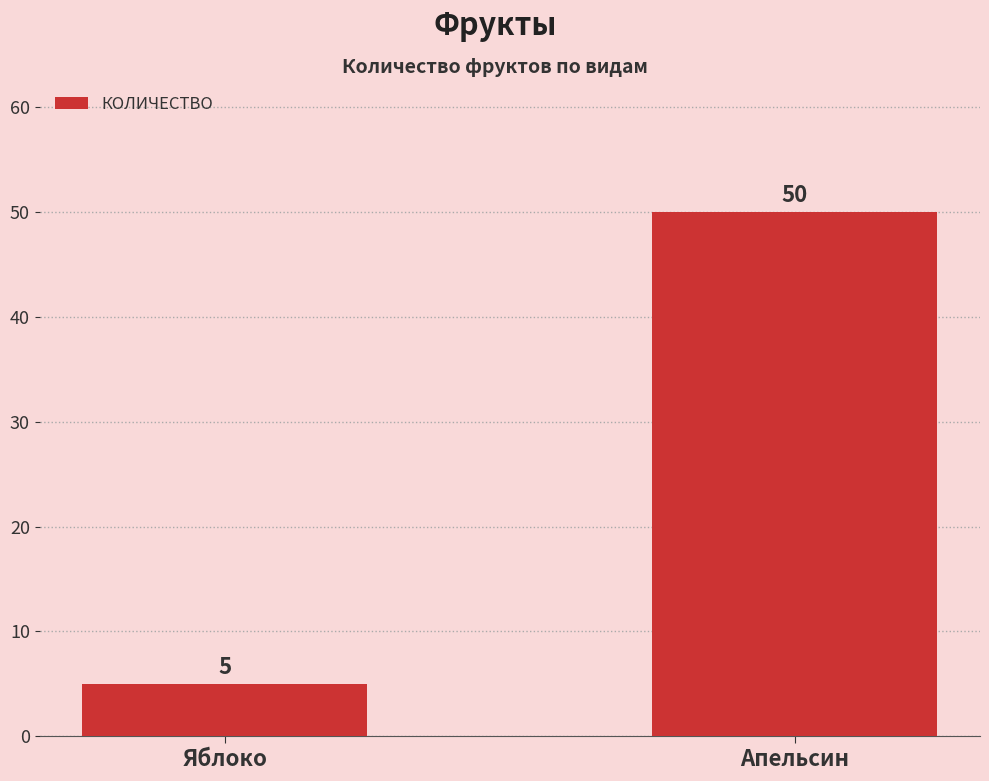

What is the label of the 1st bar from the left?

Яблоко